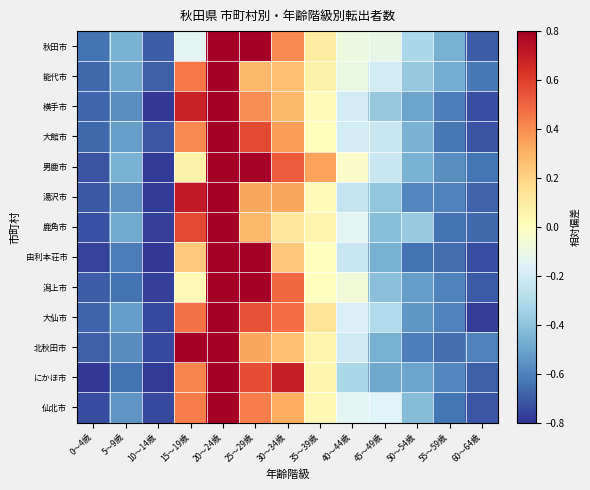

Rank the series by their maximum value, from highest to lowest.

鹿角市, 湯沢市, にかほ市, 横手市, 北秋田市, 由利本荘市, 仙北市, 大館市, 大仙市, 能代市, 潟上市, 男鹿市, 秋田市